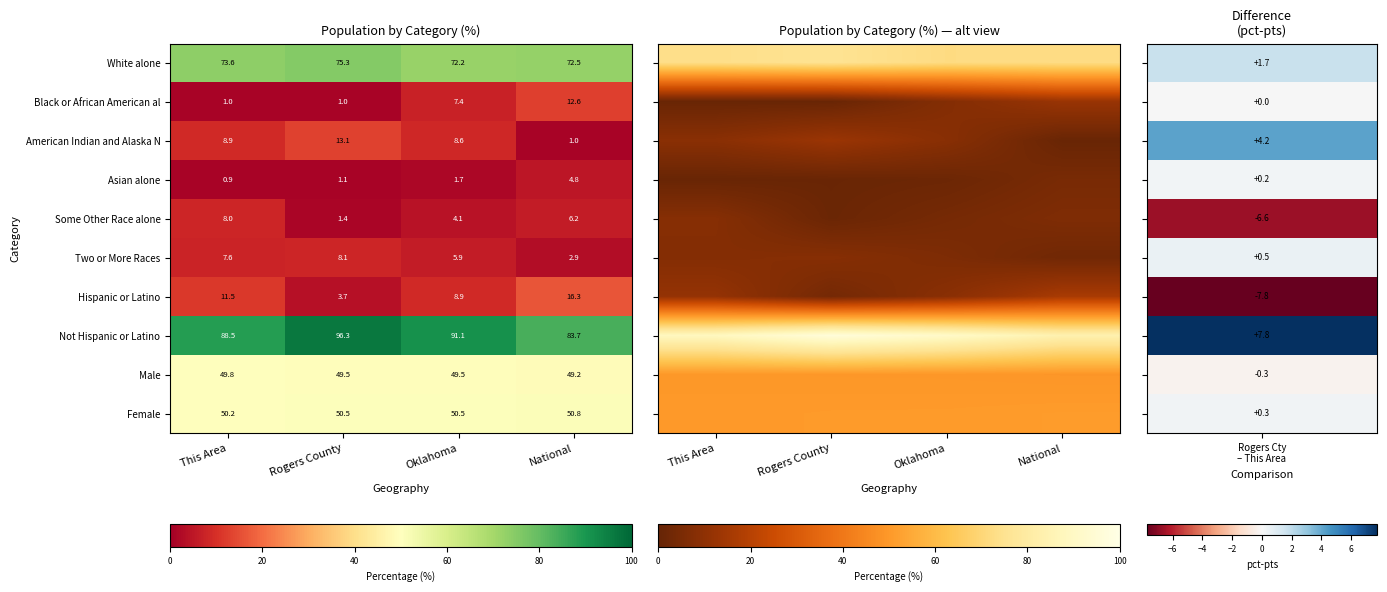

What is the total value across all series at Rogers County?

300.0